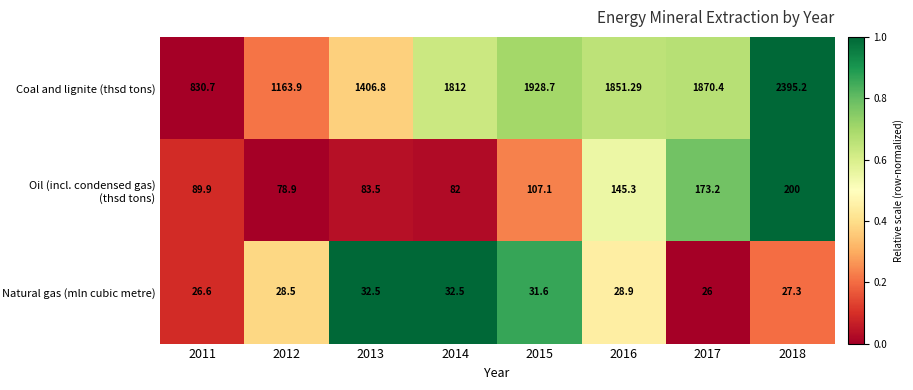

How many data points does each series have?

8